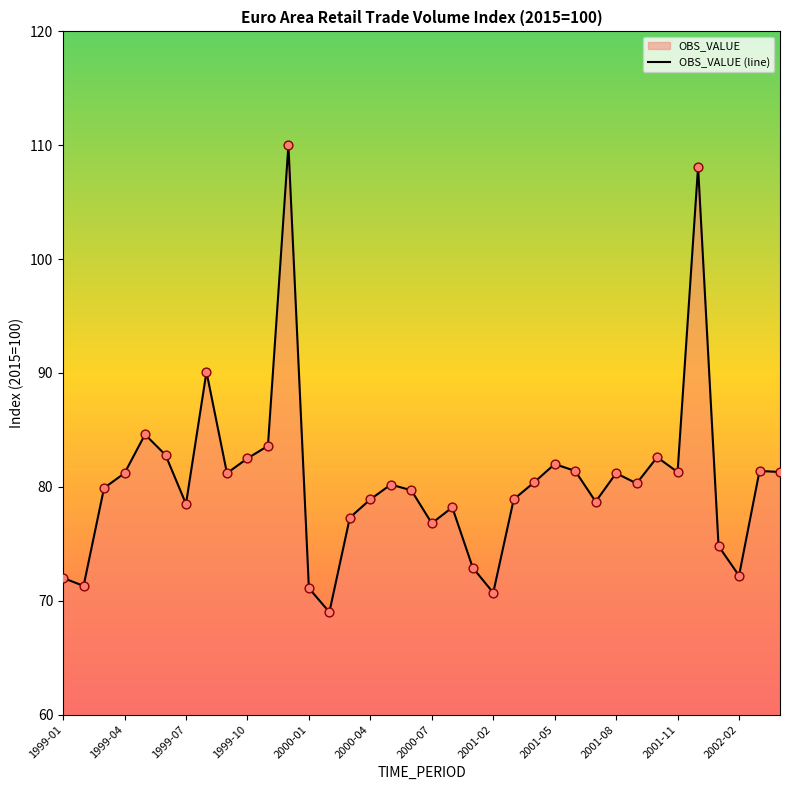

Is it true that the value at 2001-11 is 81.3?

True